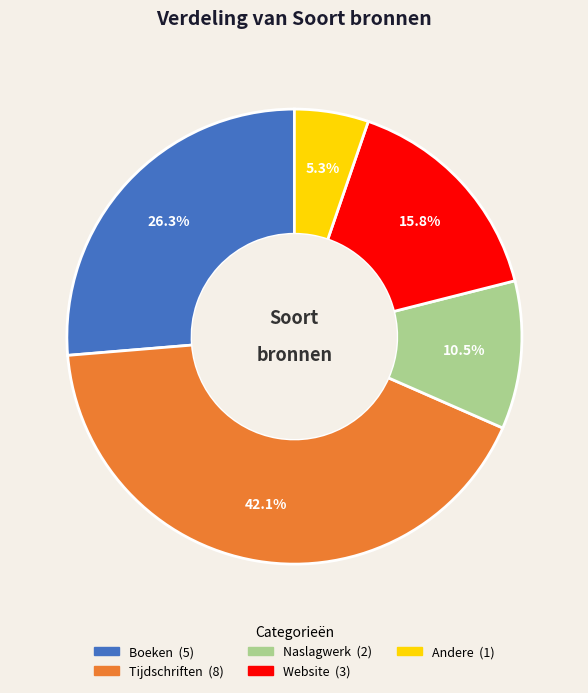

What percentage do Tijdschriften and Boeken together represent?

68.4%